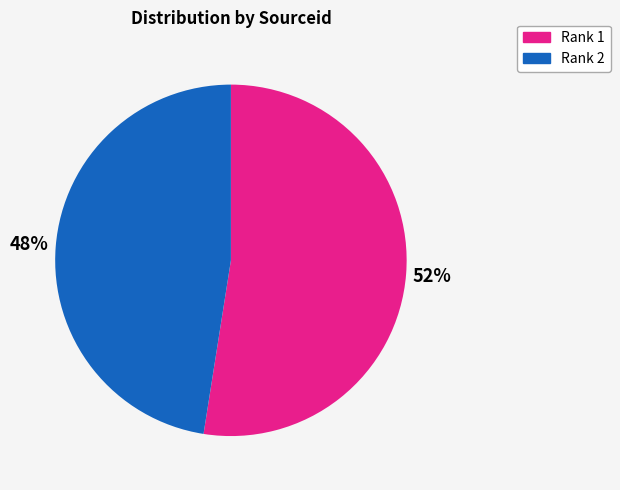

Do Rank 2 and Rank 1 together represent more than half of the pie?

Yes